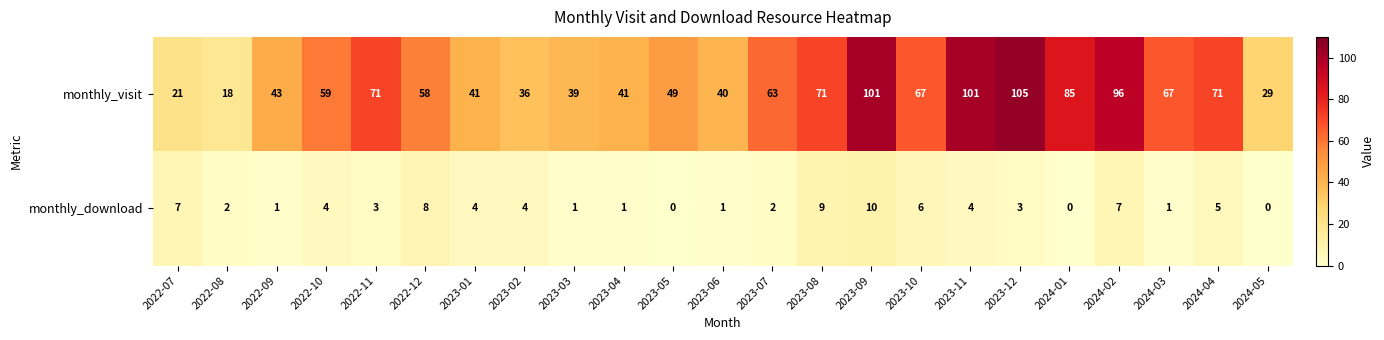

Rank the series by their maximum value, from highest to lowest.

monthly_visit, monthly_download